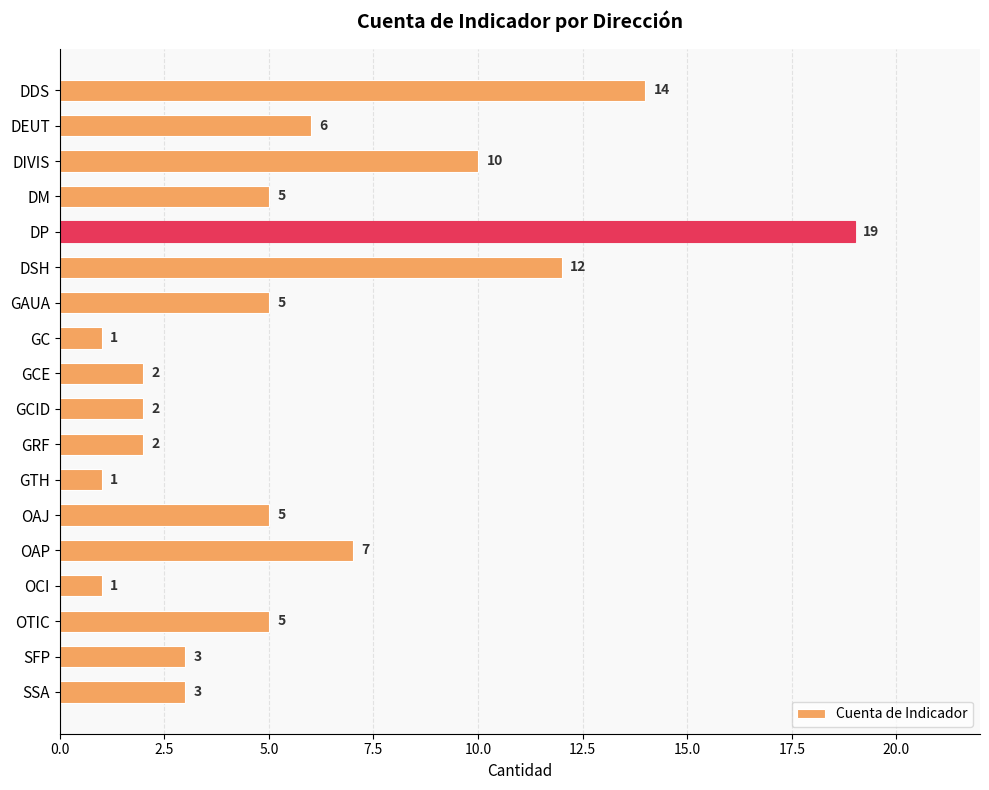

True or false: the data shows 5 at OAJ.

True